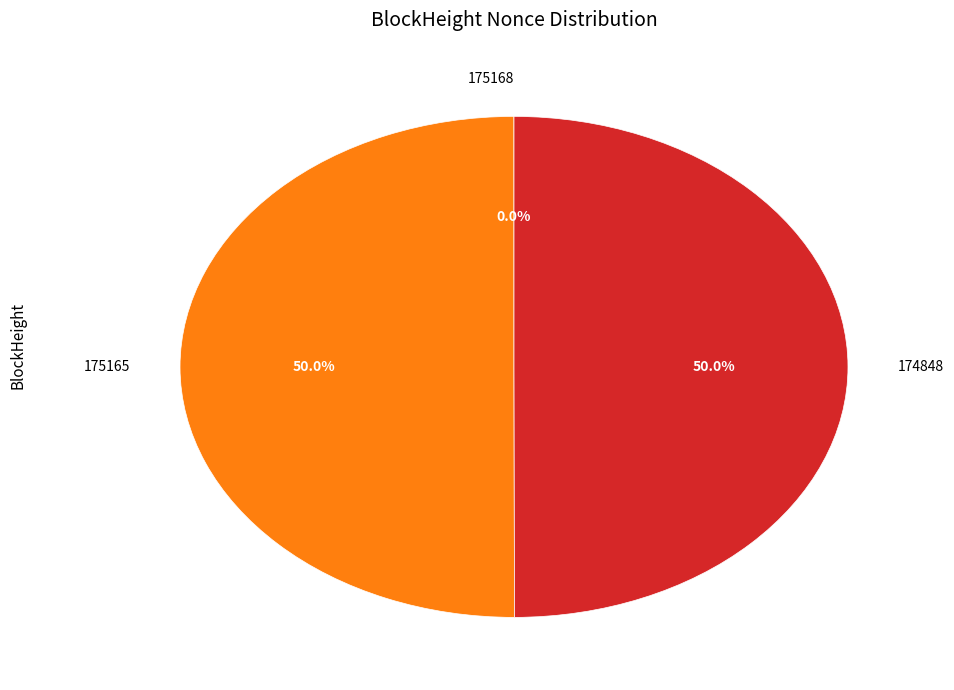

How much of the chart is everything except 174848?

50.0%